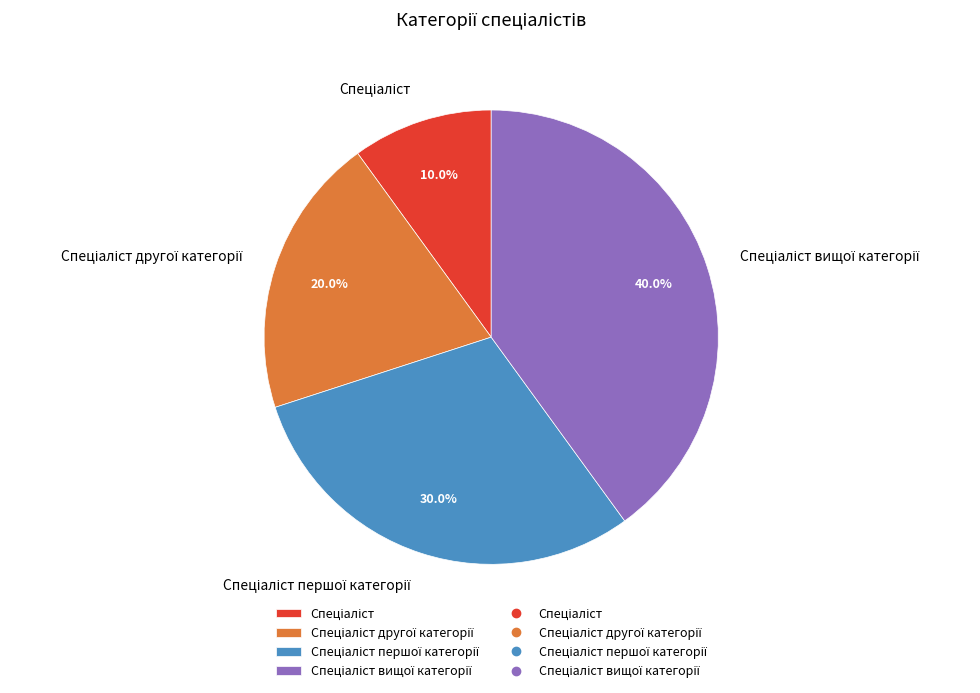

Is there any slice that represents more than half of the pie?

No